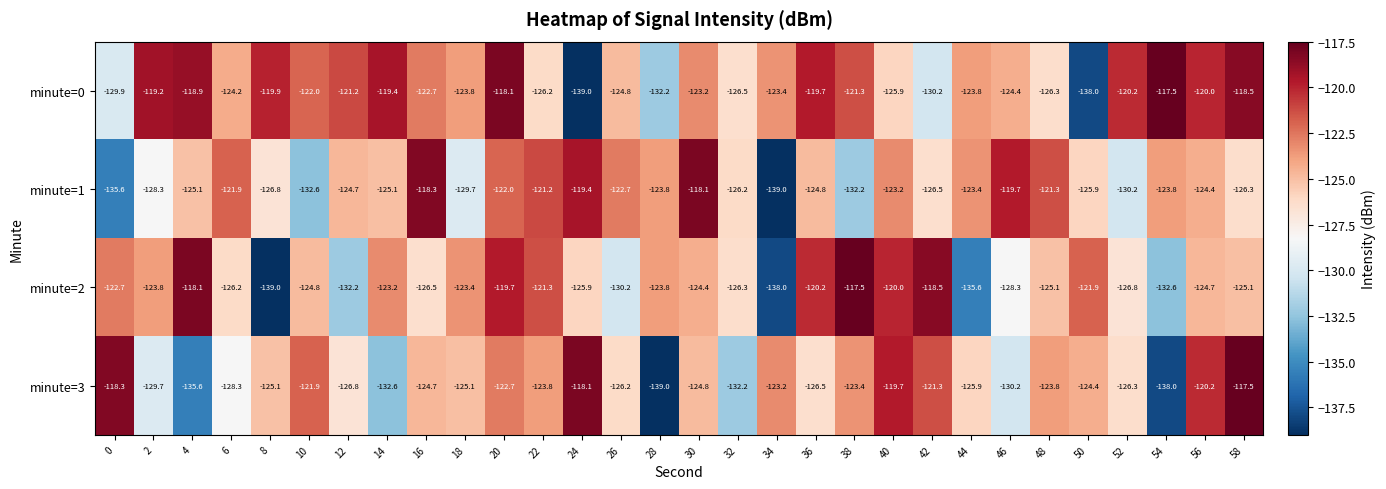

Which series has the largest total across all categories?

minute=0